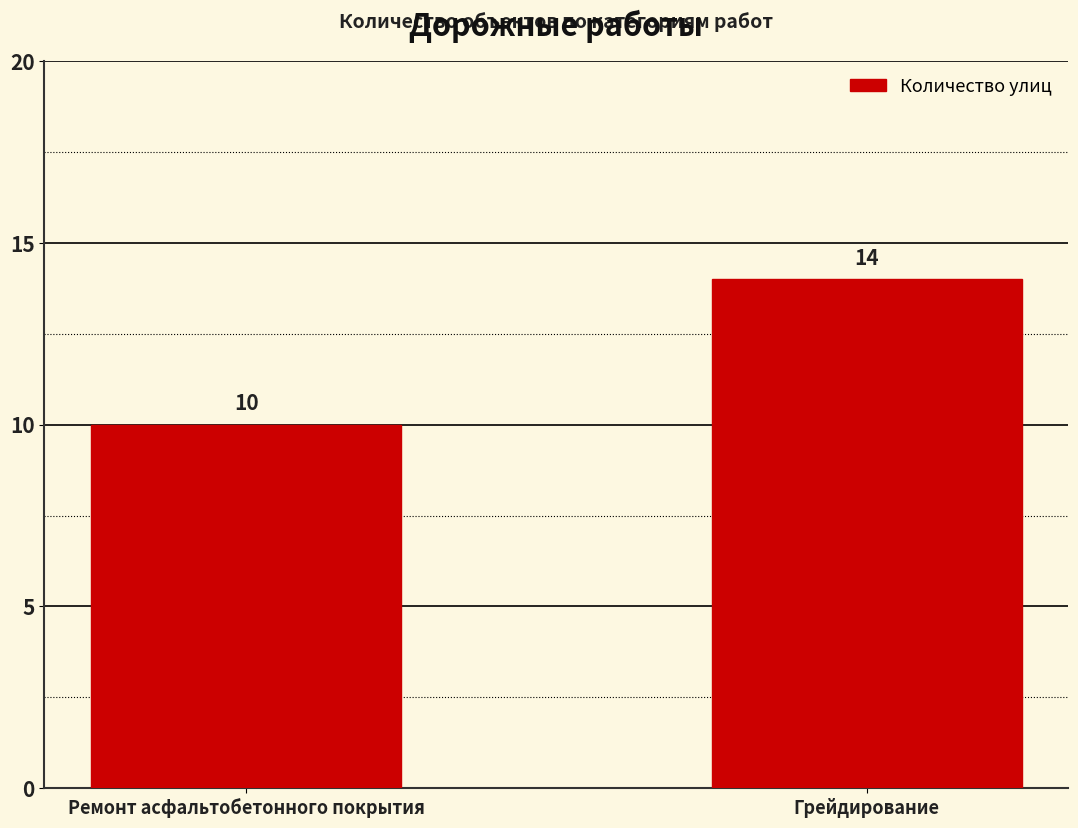

At which label is the value closest to 12?

Ремонт асфальтобетонного покрытия